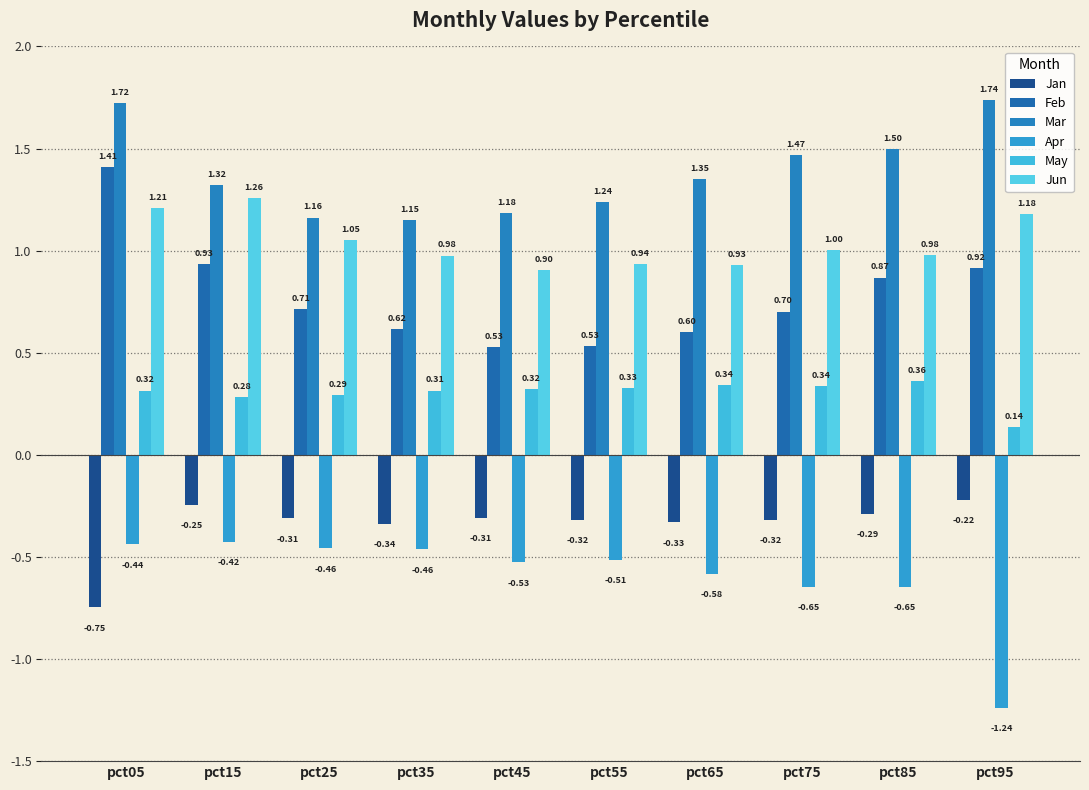

Reading right to left, extract all data points from this chart.

Jan: -0.2	-0.3	-0.3	-0.3	-0.3	-0.3	-0.3	-0.3	-0.2	-0.7
Feb: 0.9	0.9	0.7	0.6	0.5	0.5	0.6	0.7	0.9	1.4
Mar: 1.7	1.5	1.5	1.4	1.2	1.2	1.2	1.2	1.3	1.7
Apr: -1.2	-0.6	-0.6	-0.6	-0.5	-0.5	-0.5	-0.5	-0.4	-0.4
May: 0.1	0.4	0.3	0.3	0.3	0.3	0.3	0.3	0.3	0.3
Jun: 1.2	1.0	1.0	0.9	0.9	0.9	1.0	1.1	1.3	1.2